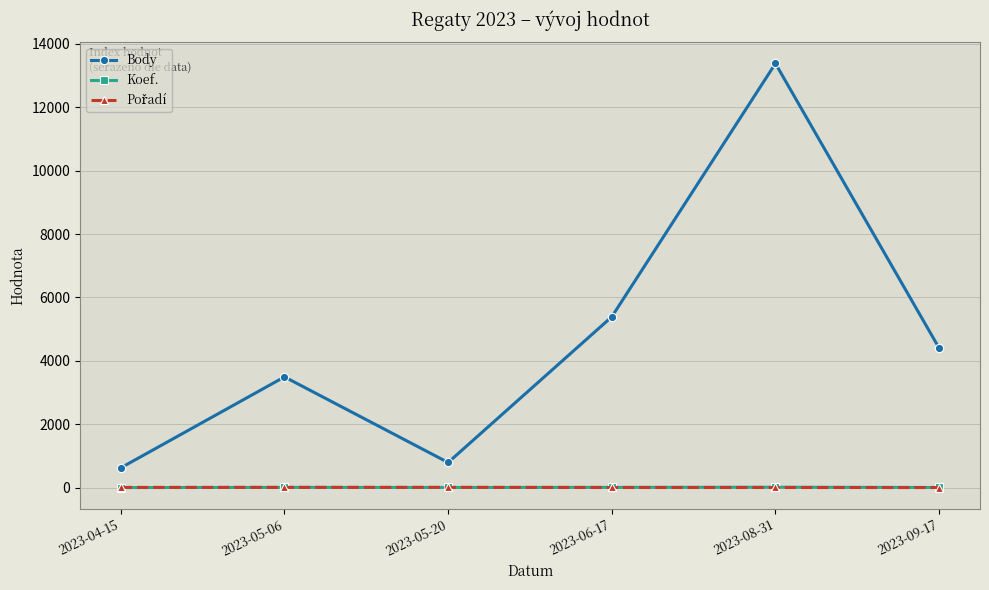

What is the label of the 4th point from the right?

2023-05-20